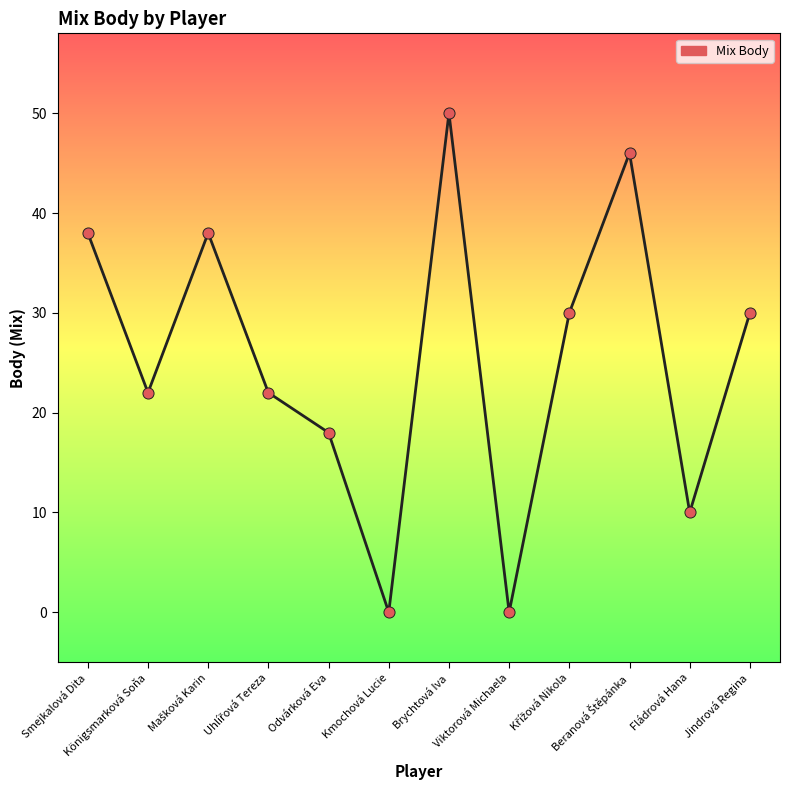

What is the change in value from Brychtová Iva to Viktorová Michaela?

-50